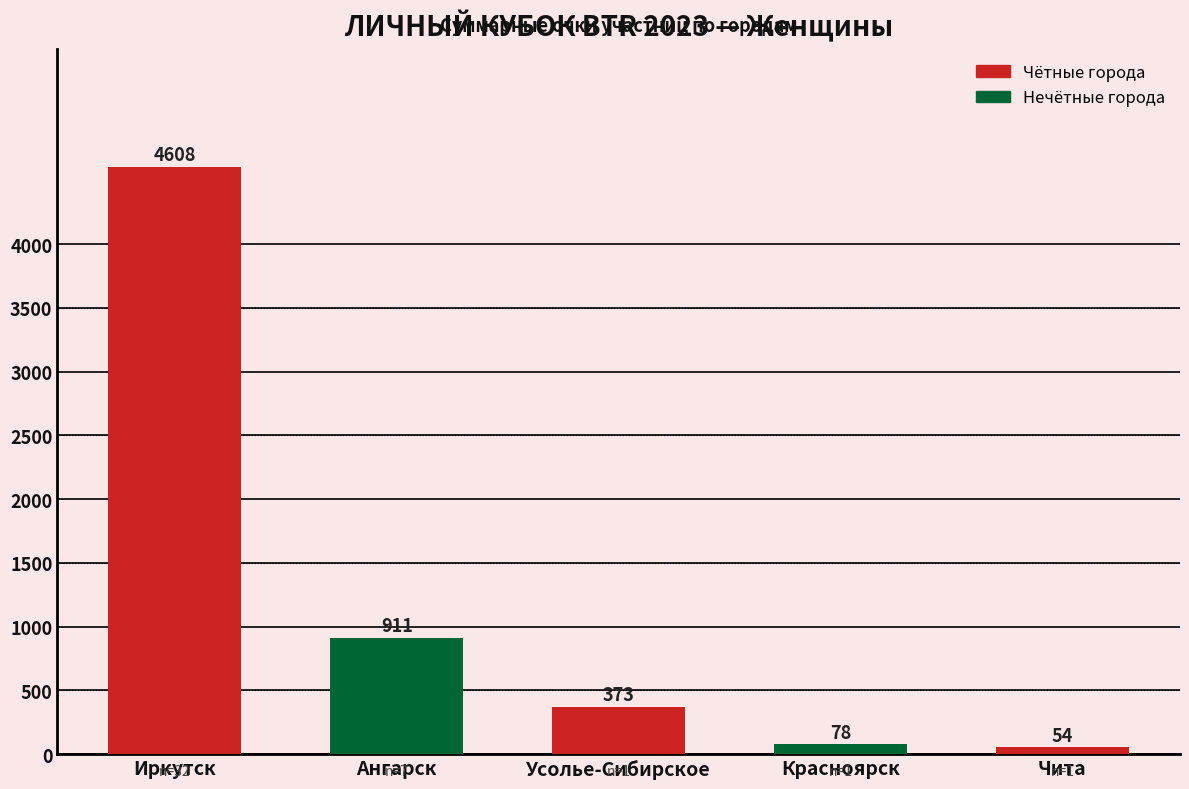

Between Ангарск and Усолье-Сибирское, which is larger?

Ангарск